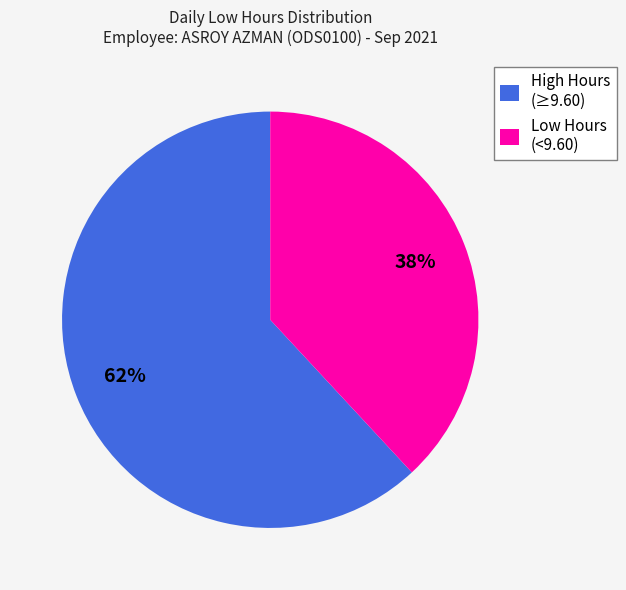

Combined, do High Hours (≥9.60) and Low Hours (<9.60) account for over 50%?

Yes